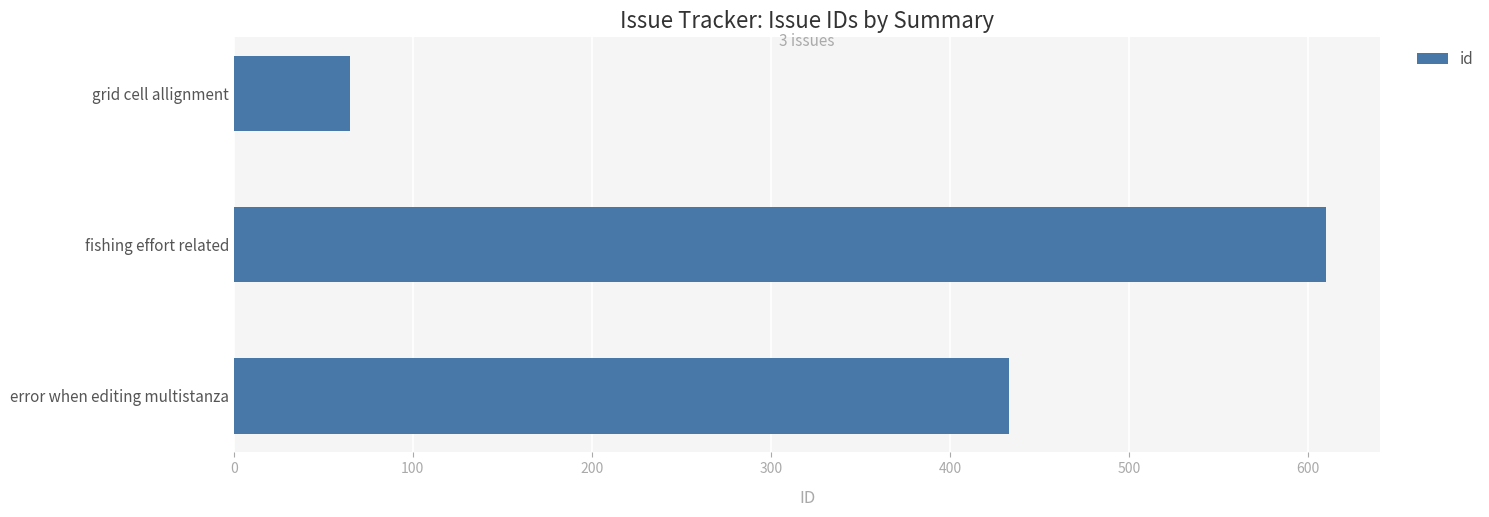

What is the label of the 1st bar from the bottom?

error when editing multistanza